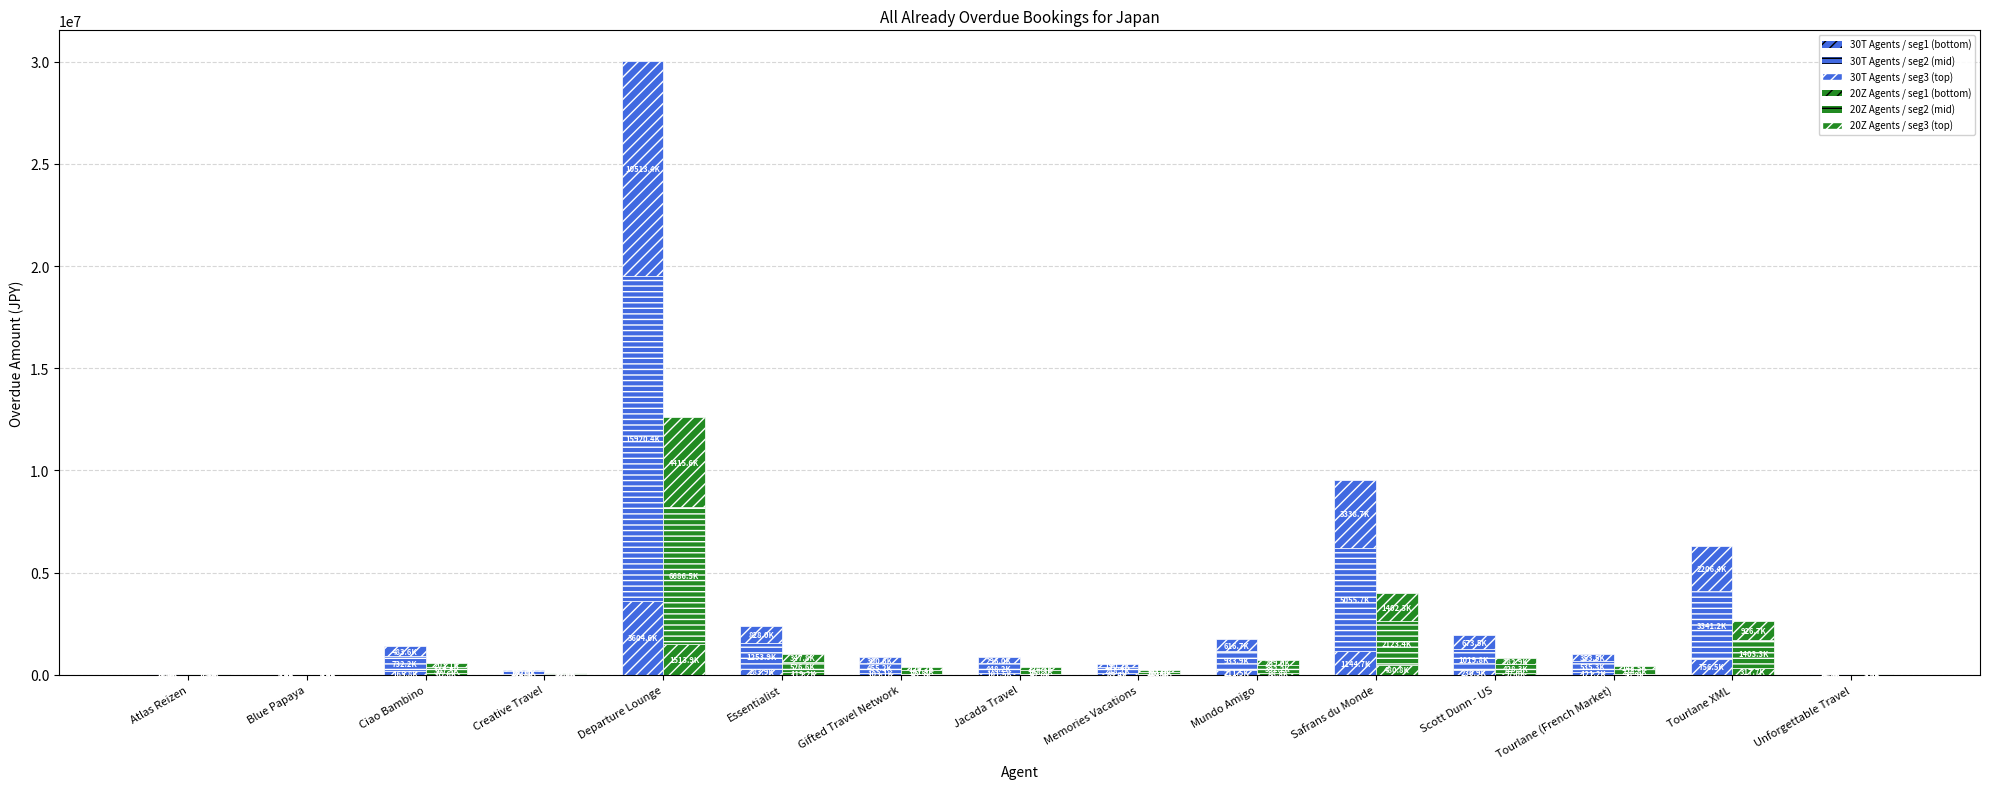

What is the average value of the 30T / seg3_top series?

1328068.6